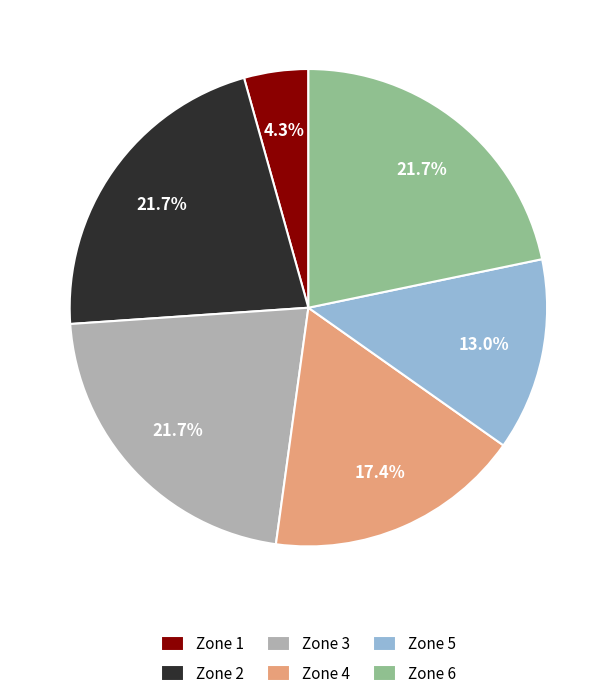

How much of the chart is everything except Zone 5?

87.0%